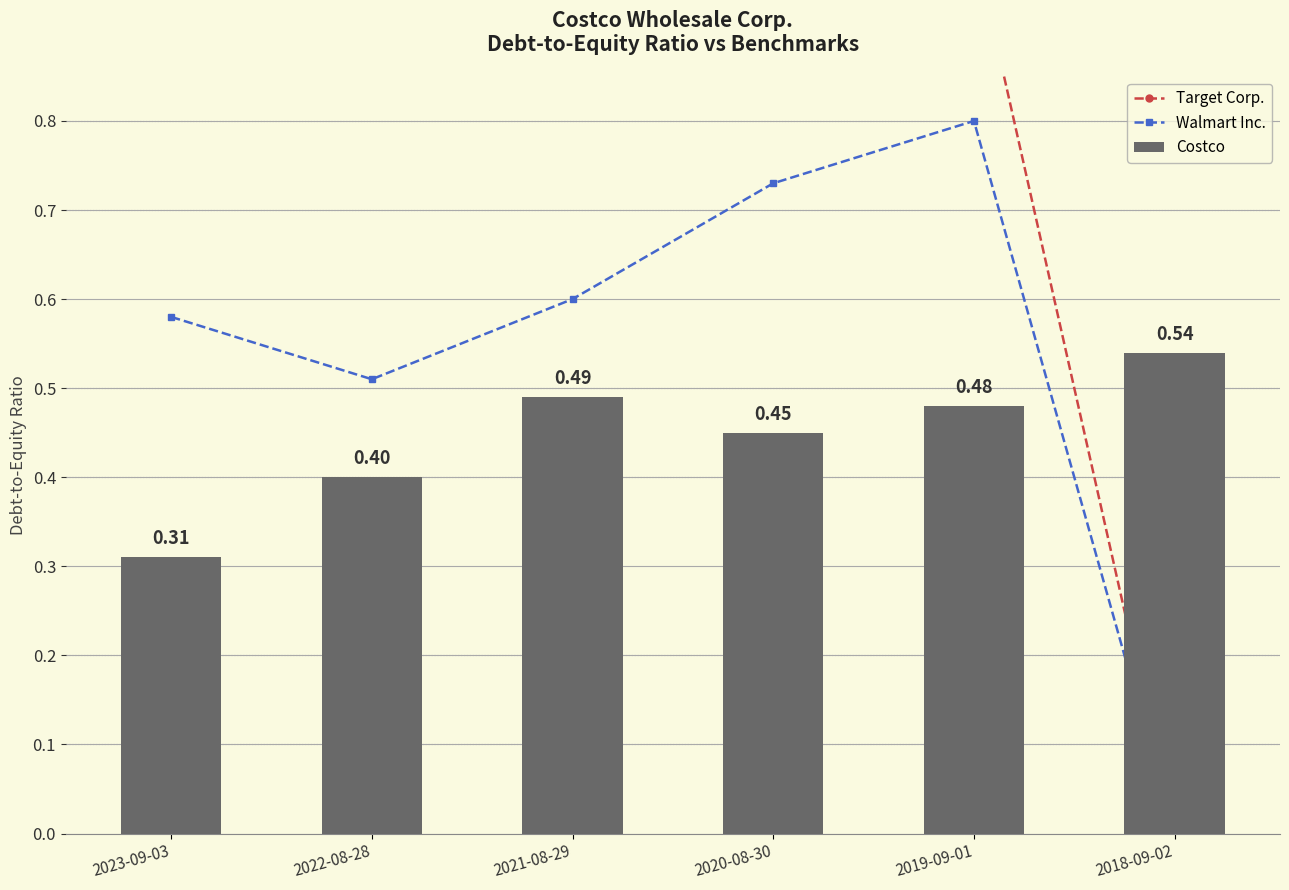

What is the difference between the second highest and second lowest values in the Costco series?

0.1